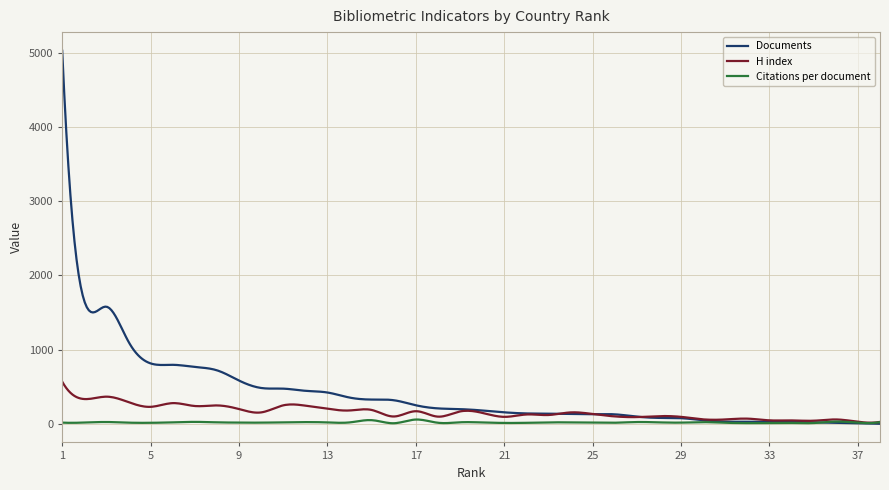

List the series in order of their peak value, highest first.

Documents, H index, Citations per document